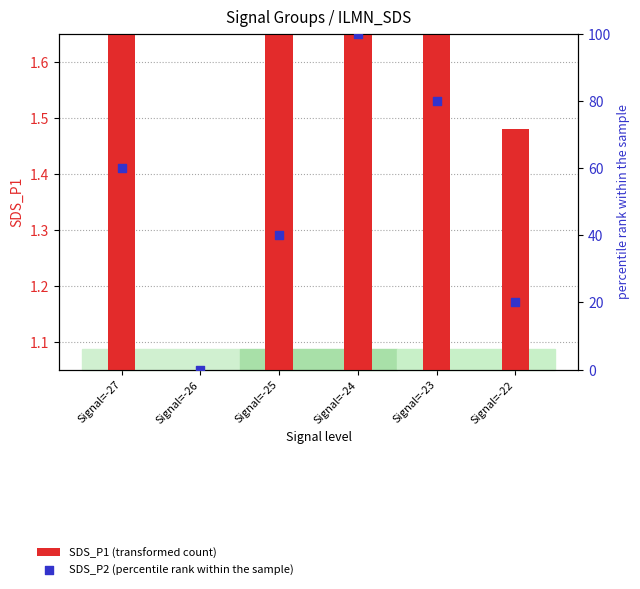

Which series reaches the maximum Y coordinate?

SDS_P2 (percentile rank within the sample)